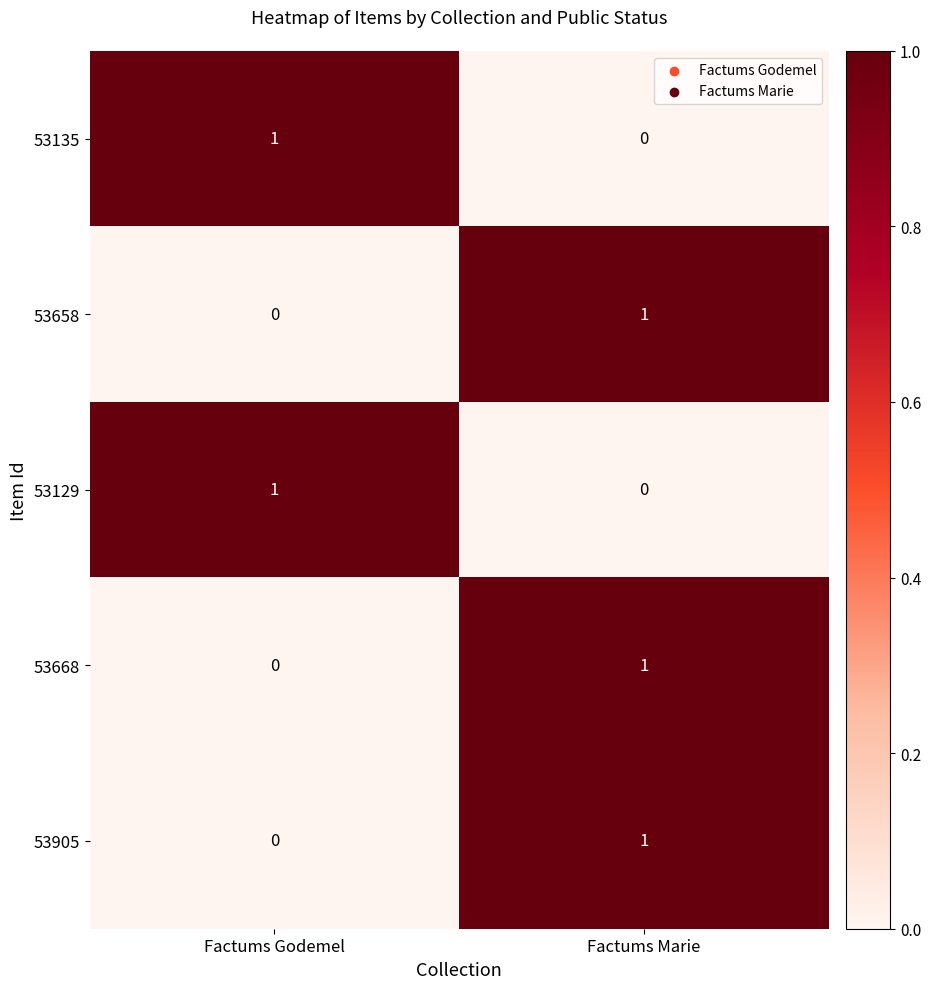

Rank the categories by 53135 value from lowest to highest.

Factums Marie, Factums Godemel